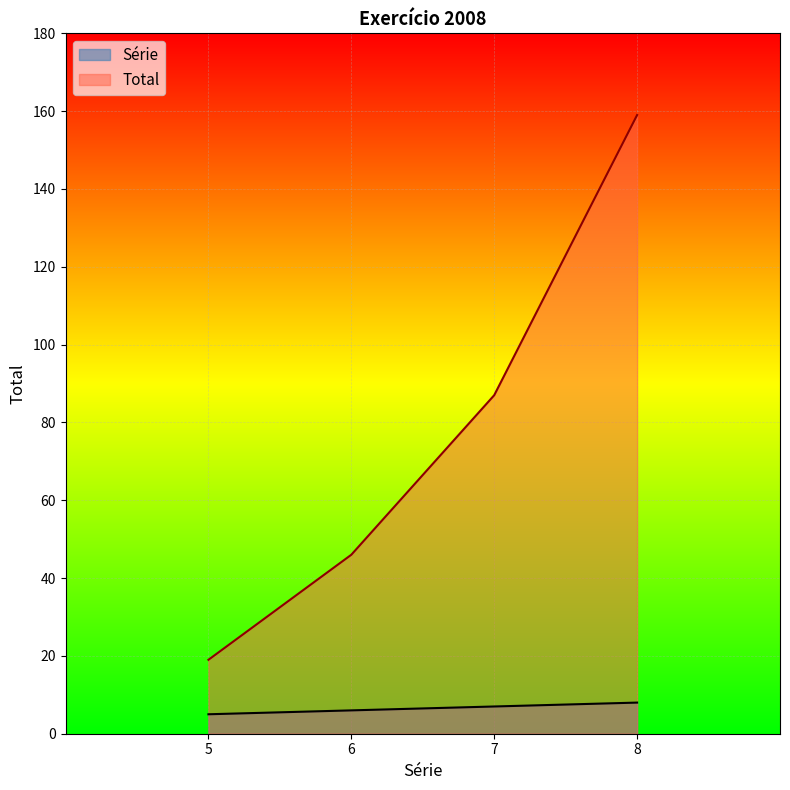

The Total series shows 159 at 8. True or false?

True